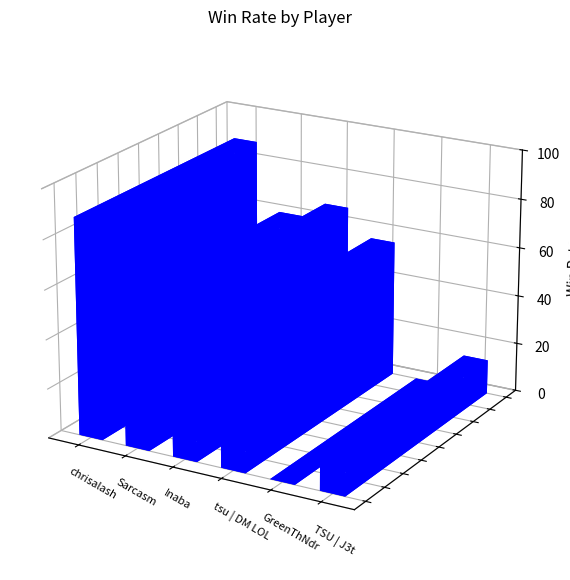

What is the difference between the values at chrisalash and GreenThNdr?

88